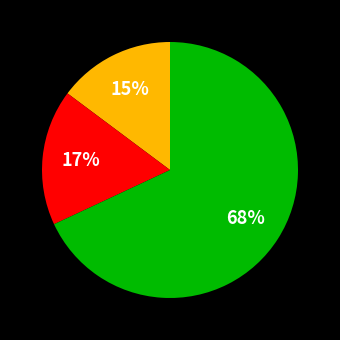

To the nearest percent, what is the difference between the largest and smallest slice percentages?

53%